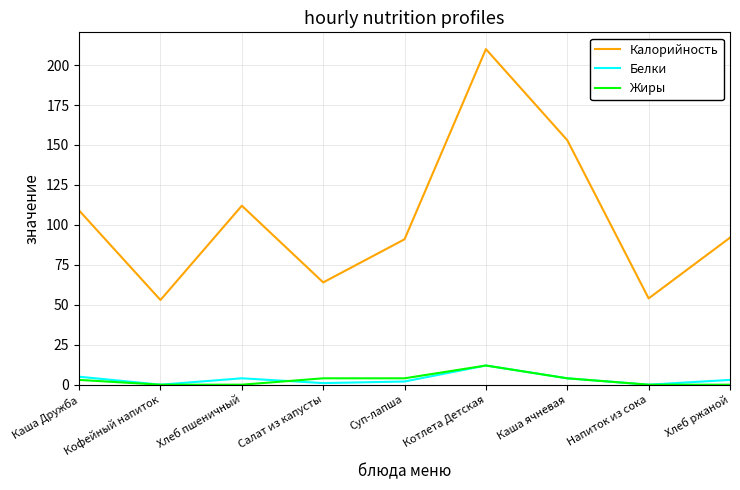

True or false: Жиры has more than 2 points higher than both neighbors.

False